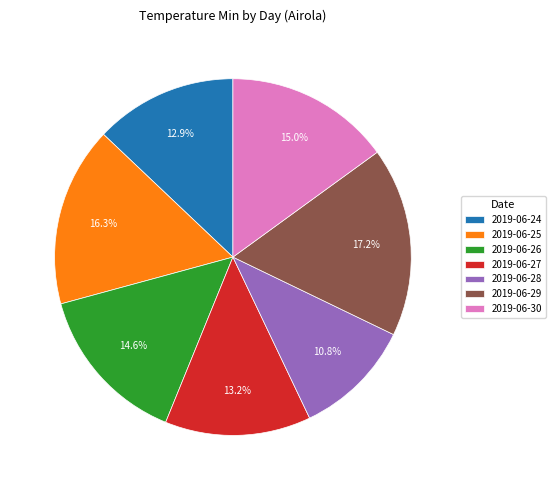

How many slices are in this pie chart?

7